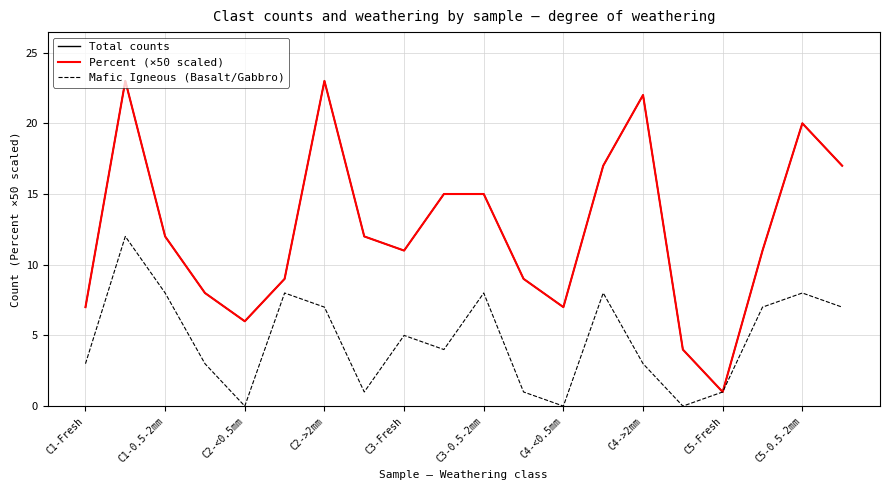

At which category does Total counts reach its first local peak?

C1-0.5-2mm